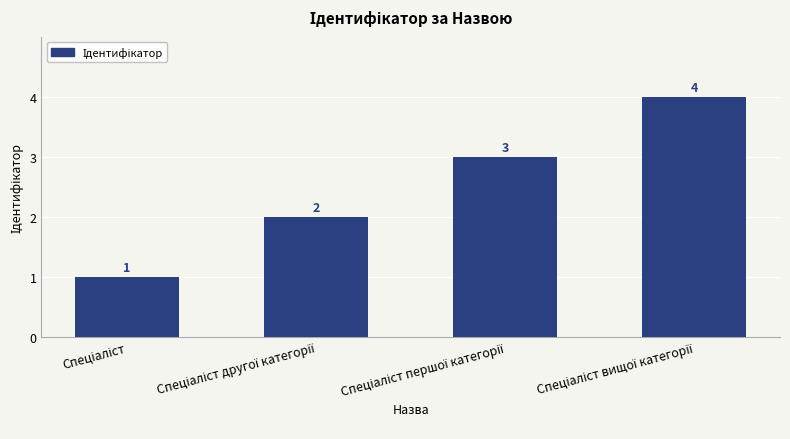

How many values are between 2 and 4?

3